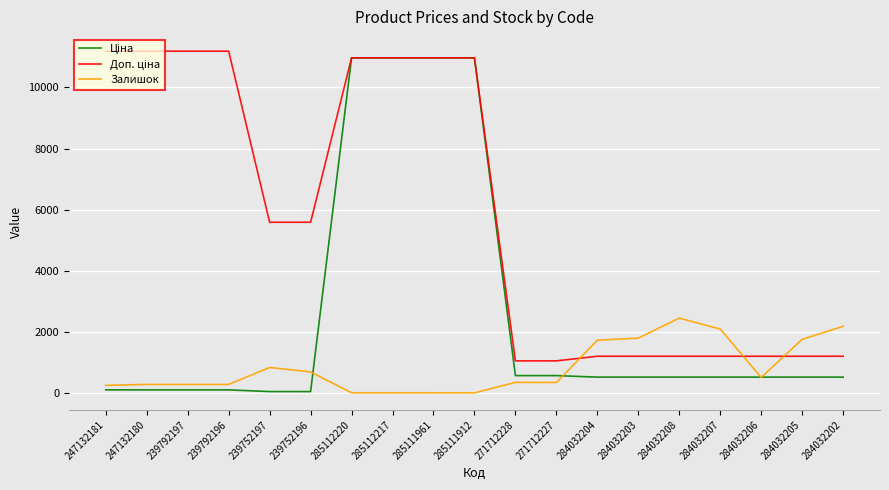

What is the sum of all Залишок values?

16013.0